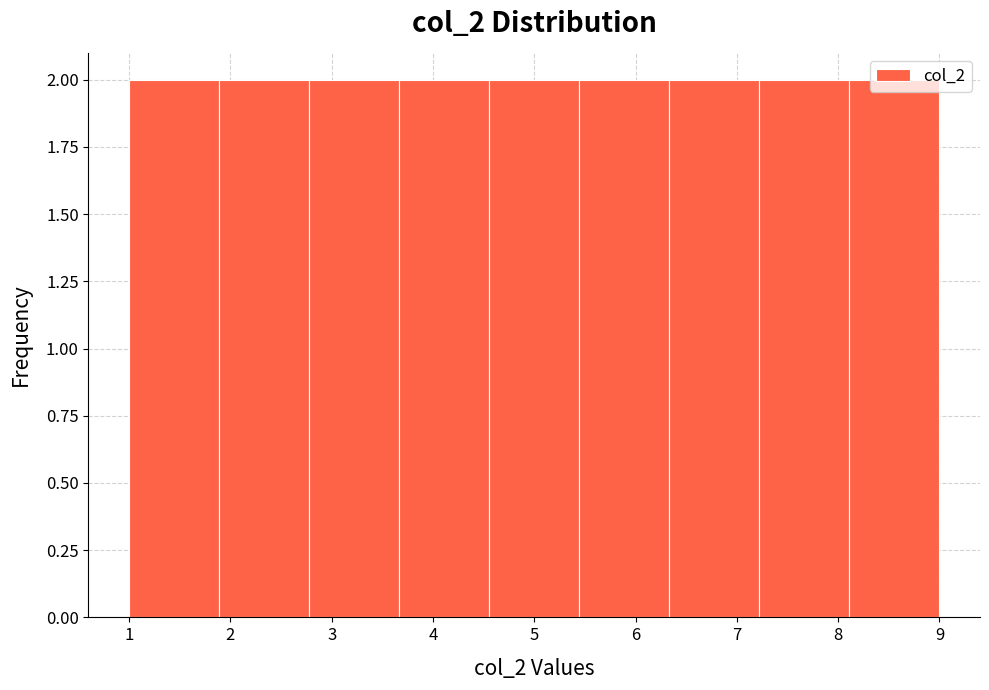

How tall is the bar that spans 5.4 to 6.3 on the x-axis? Neither the bar edges nor the heights are printed on the chart, so give them approximately, as read against the axes.

2